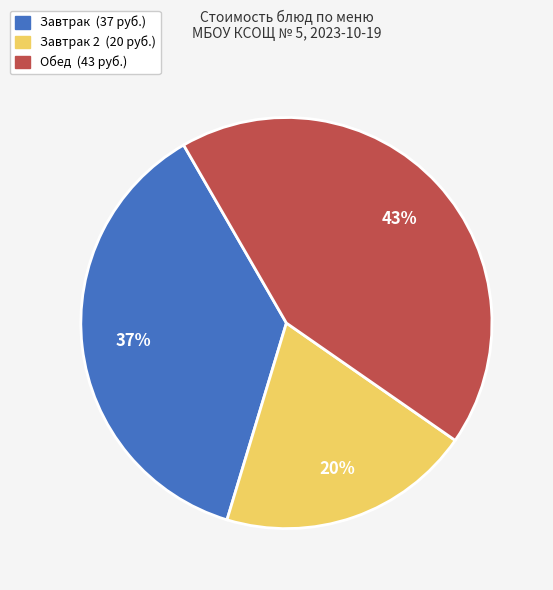

Does any single category account for the majority?

No